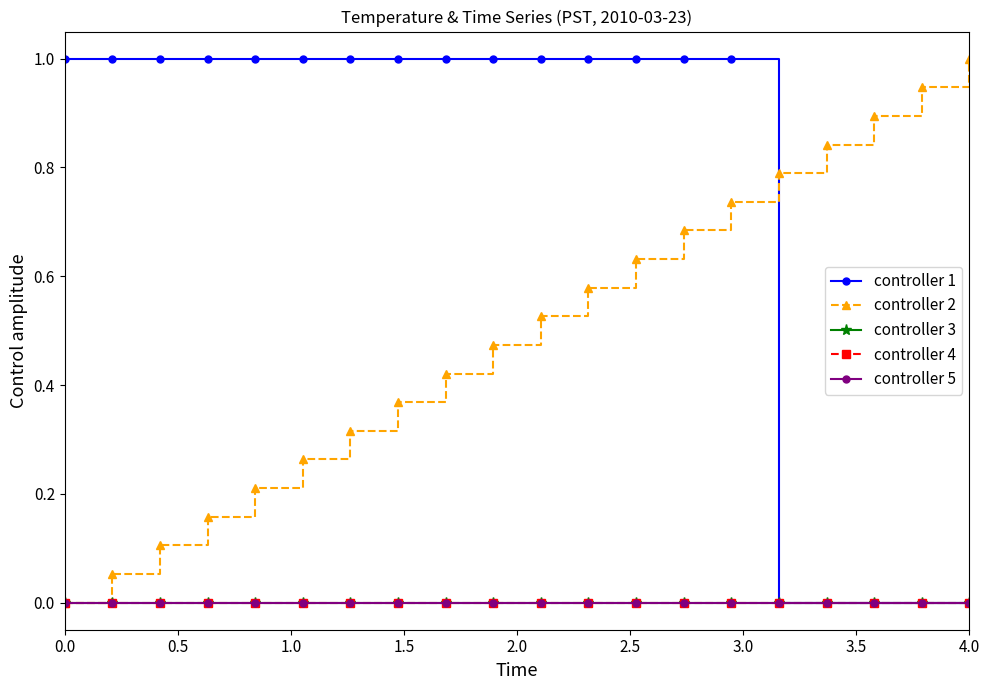

Does the chart have visible grid lines?

No